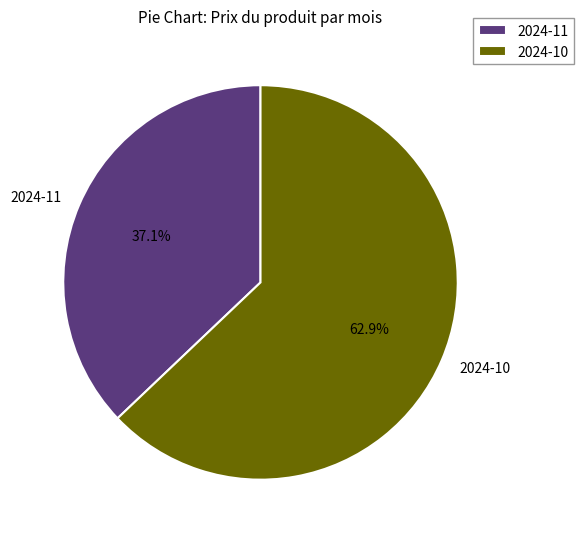

Is there a majority slice in this chart?

Yes